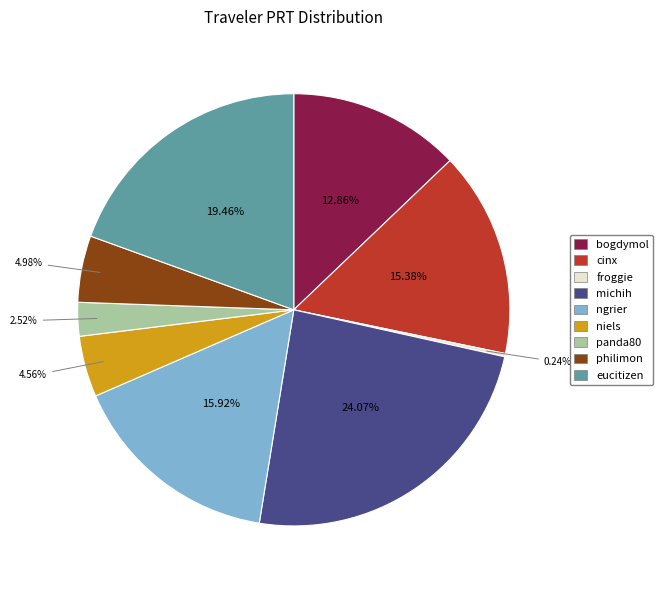

To the nearest percent, what is the combined percentage of bogdymol and philimon?

18%